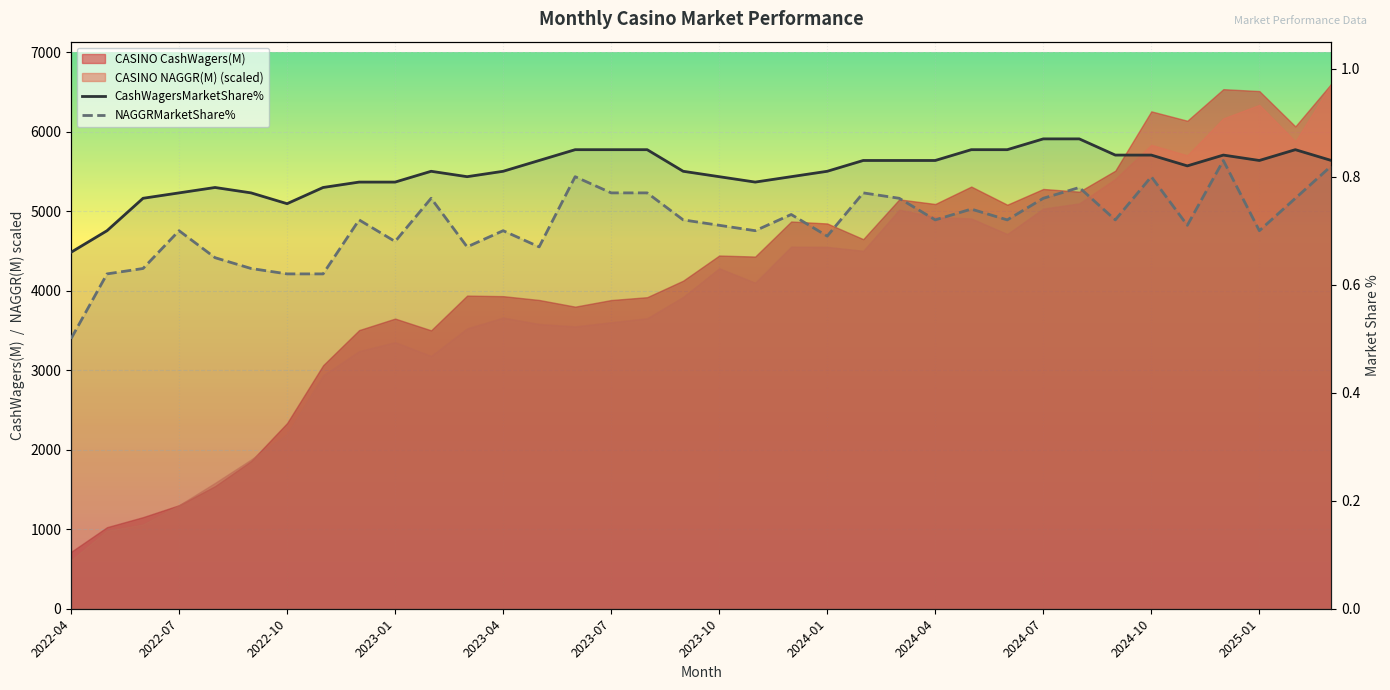

Reading left to right, transcribe all the data shown in this chart.

CashWagersMarketShare%: 0.7	0.7	0.8	0.8	0.8	0.8	0.8	0.8	0.8	0.8	0.8	0.8	0.8	0.8	0.8	0.8	0.8	0.8	0.8	0.8	0.8	0.8	0.8	0.8	0.8	0.8	0.8	0.9	0.9	0.8	0.8	0.8	0.8	0.8	0.8	0.8
NAGGRMarketShare%: 0.5	0.6	0.6	0.7	0.7	0.6	0.6	0.6	0.7	0.7	0.8	0.7	0.7	0.7	0.8	0.8	0.8	0.7	0.7	0.7	0.7	0.7	0.8	0.8	0.7	0.7	0.7	0.8	0.8	0.7	0.8	0.7	0.8	0.7	0.8	0.8